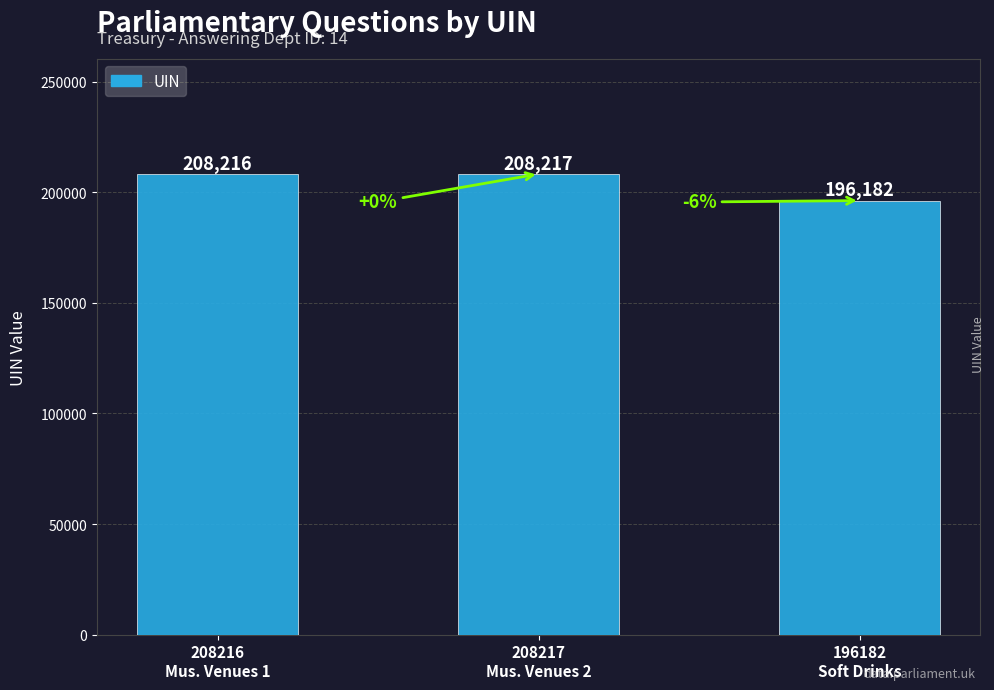

What is the sum of all values?

612615